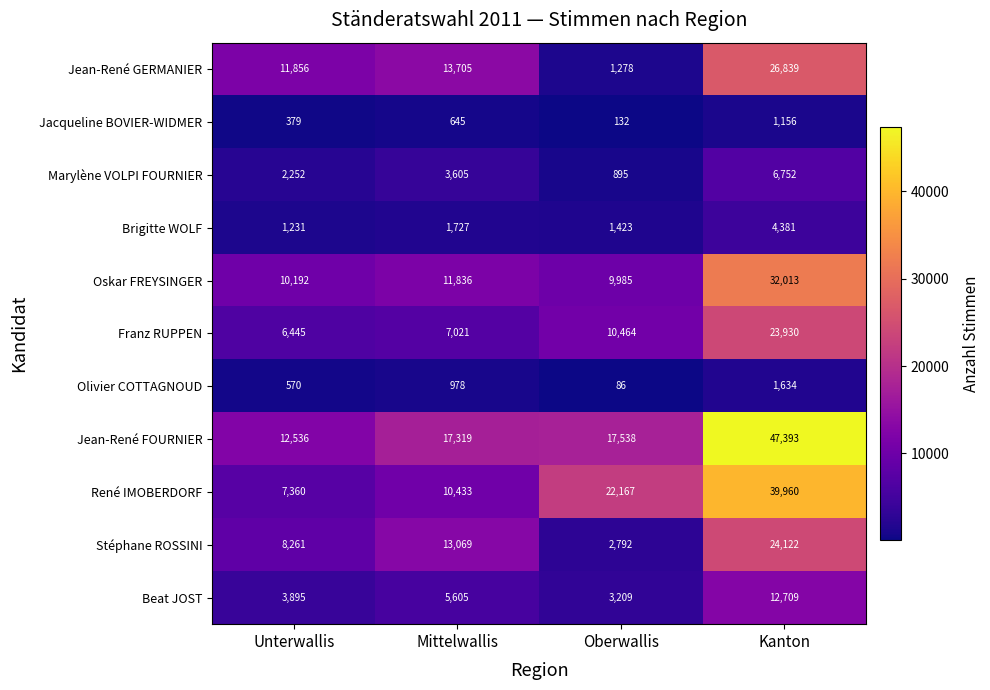

What is the approximate value of Brigitte WOLF at Kanton?

4381